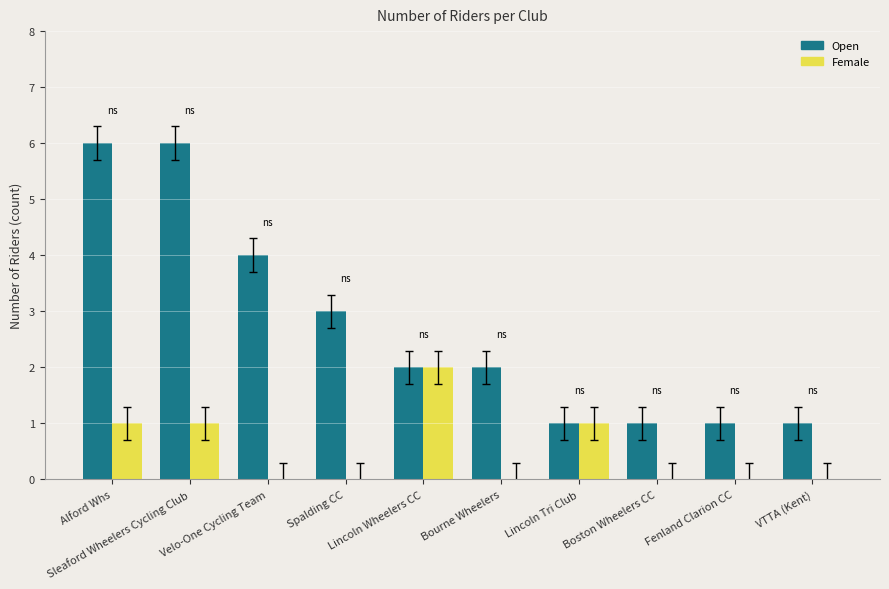

Which series has the largest total across all categories?

Open